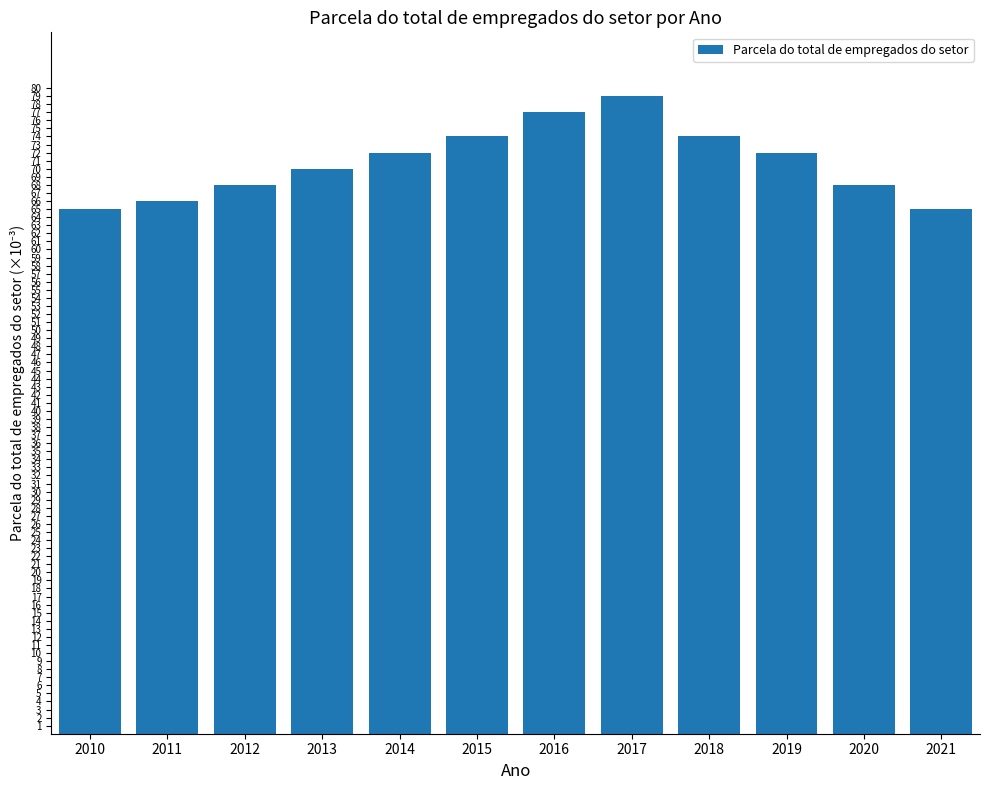

Reading left to right, transcribe all the data shown in this chart.

2010=65	2011=66	2012=68	2013=70	2014=72	2015=74	2016=77	2017=79	2018=74	2019=72	2020=68	2021=65